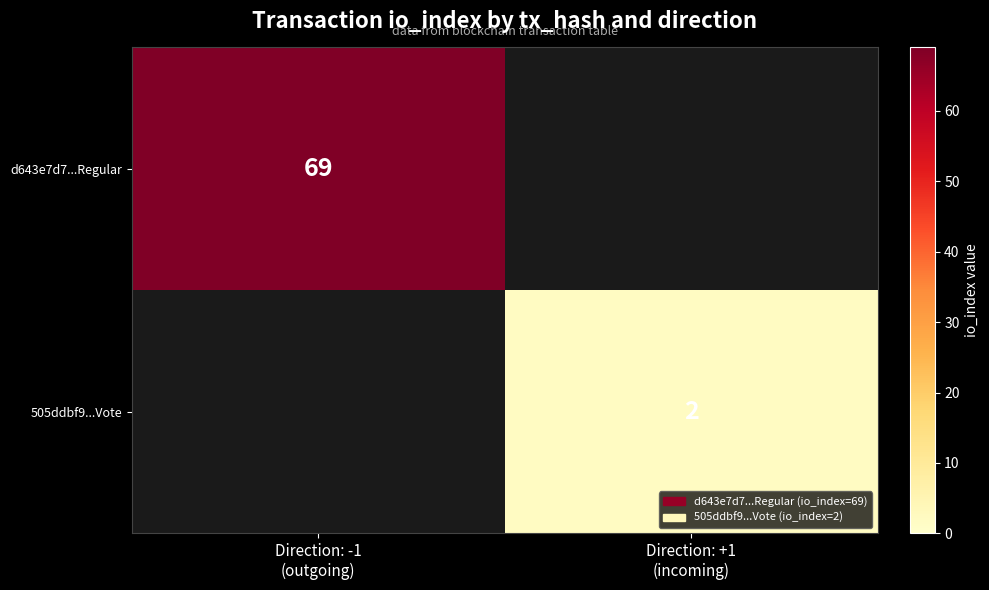

What is the lowest value of the d643e7d7...Regular series?

69.0